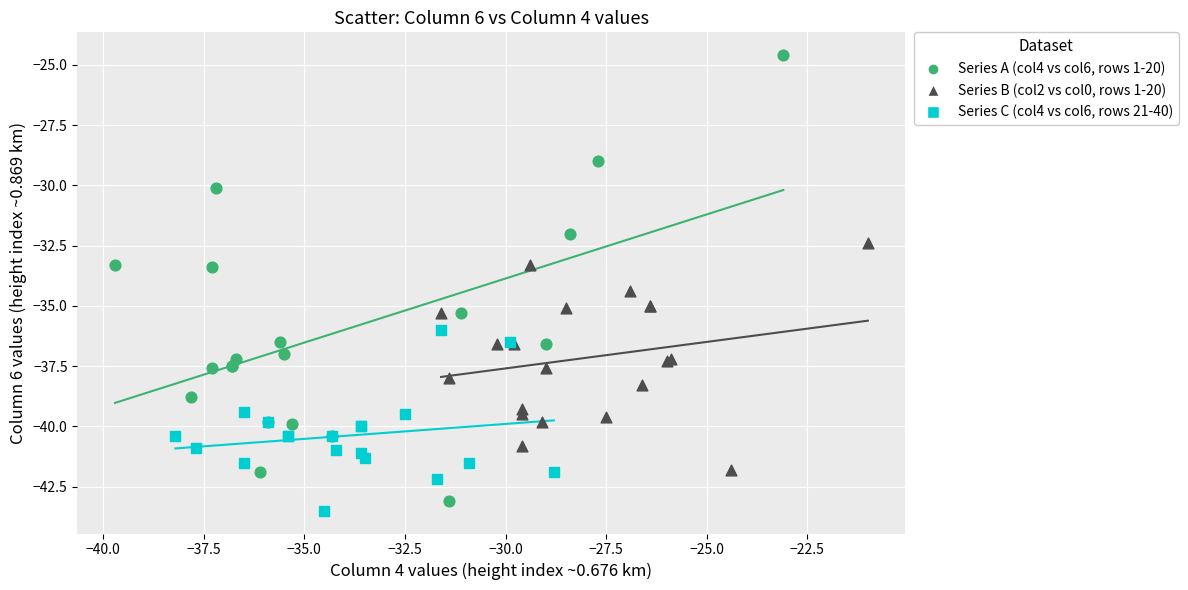

Which series reaches the maximum Y coordinate?

Series A (col4 vs col6, rows 1-20)